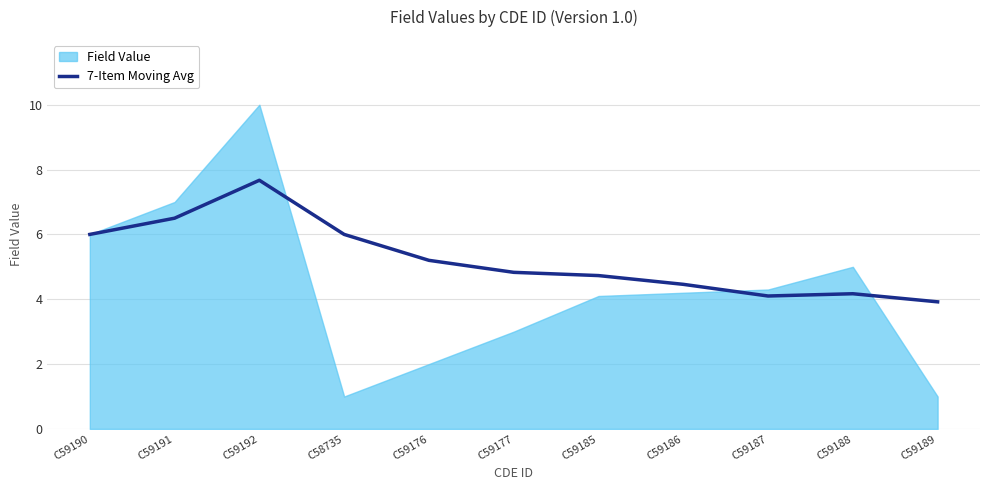

The 7-Item Moving Avg series shows 6.5 at C59191. True or false?

True